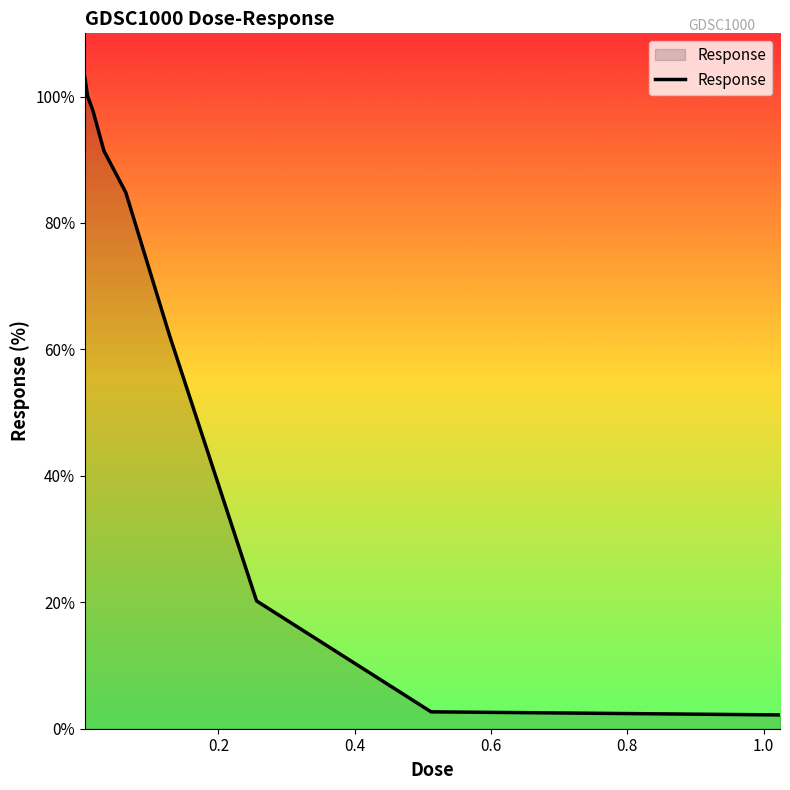

How many lines are shown in the chart?

1